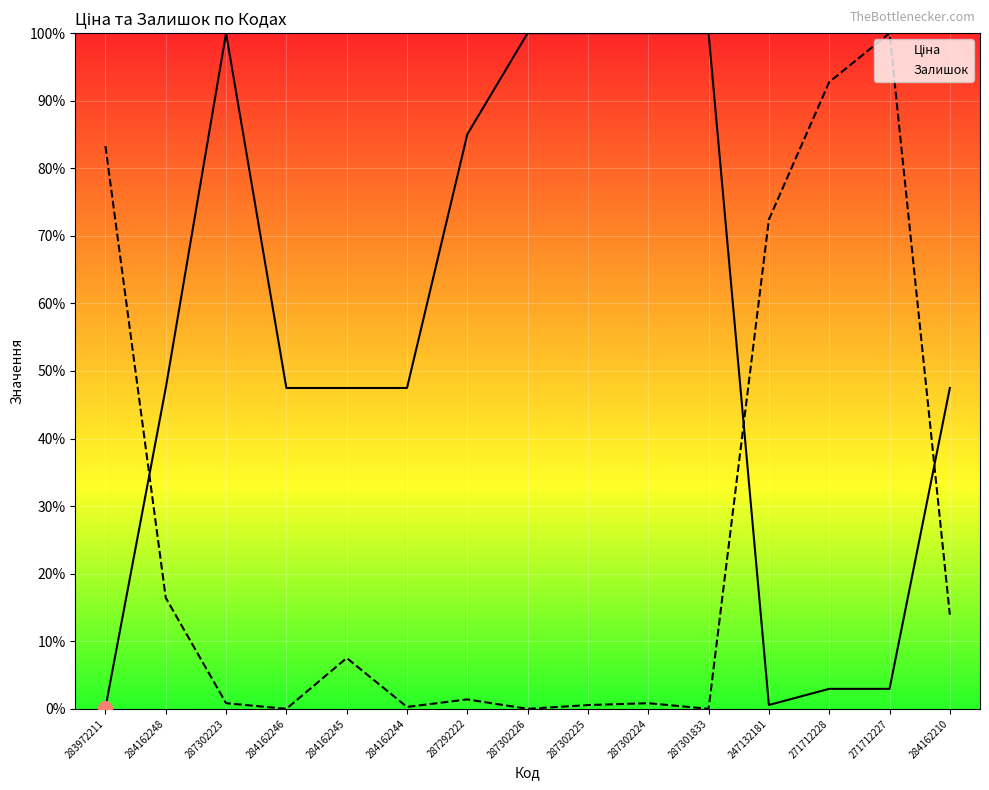

Which series has the largest total across all categories?

Ціна